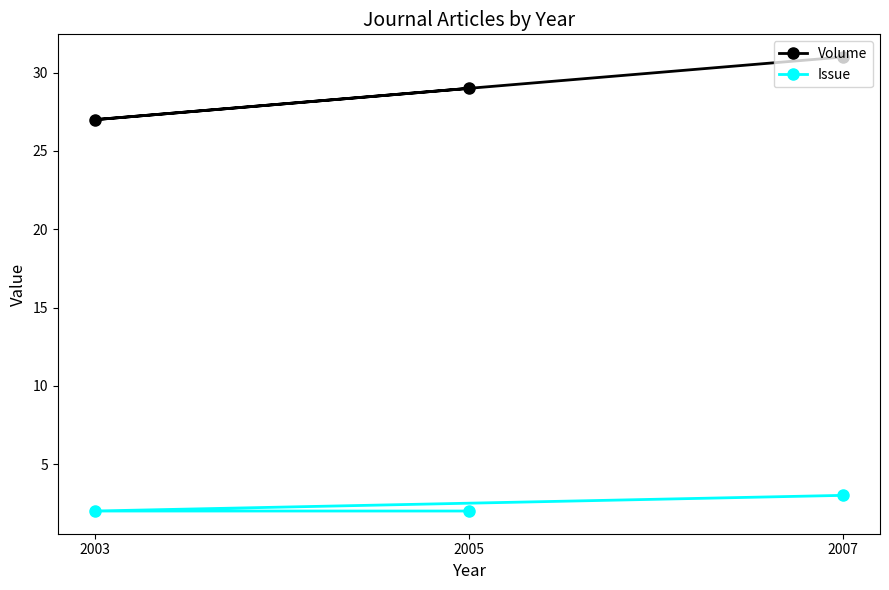

Is it true that Volume equals 27 at 2003?

True